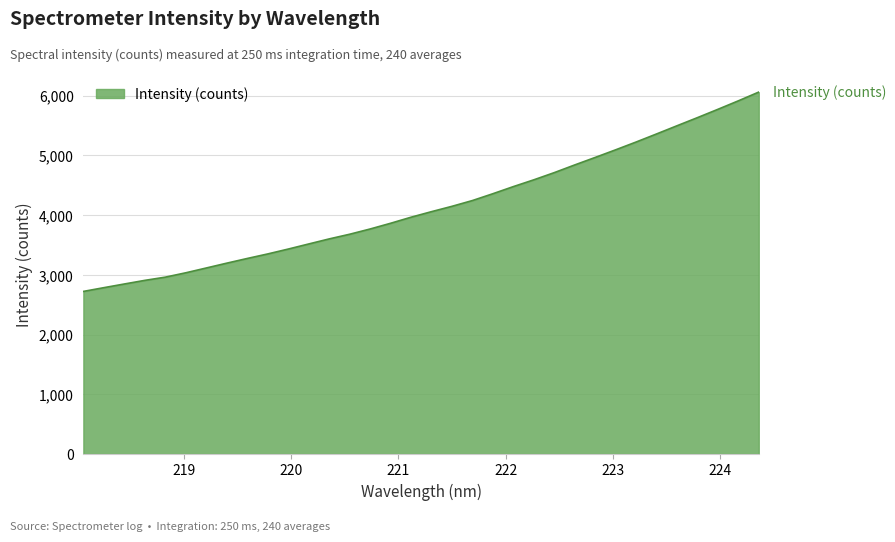

What is the smallest value displayed?

2722.2